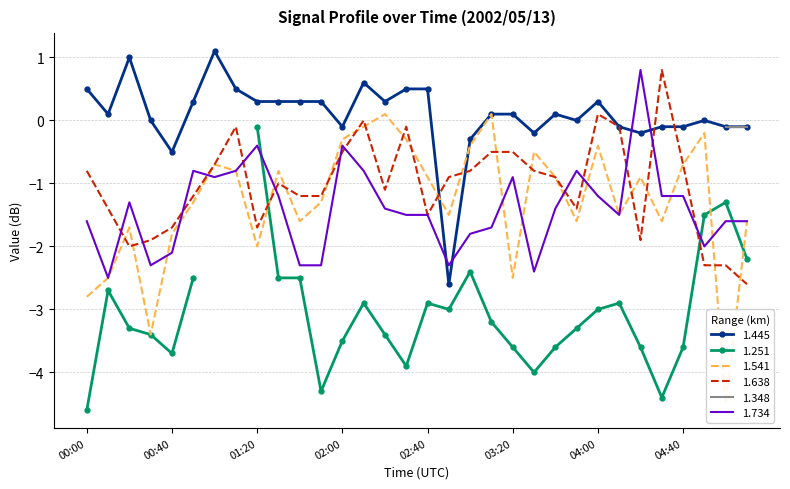

Is this an area chart (filled region under the line)?

No